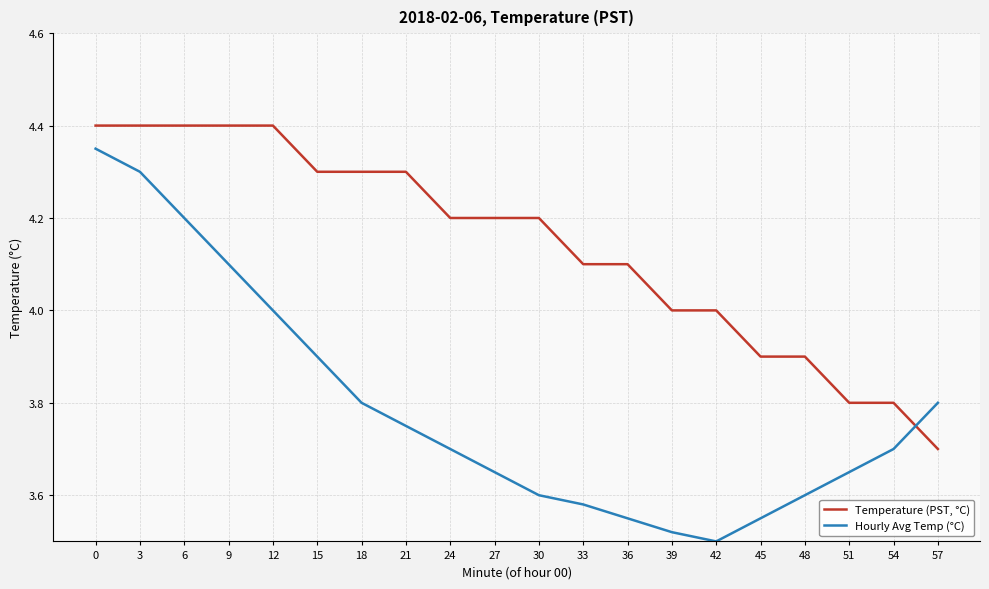

What is the greatest value displayed?

4.4